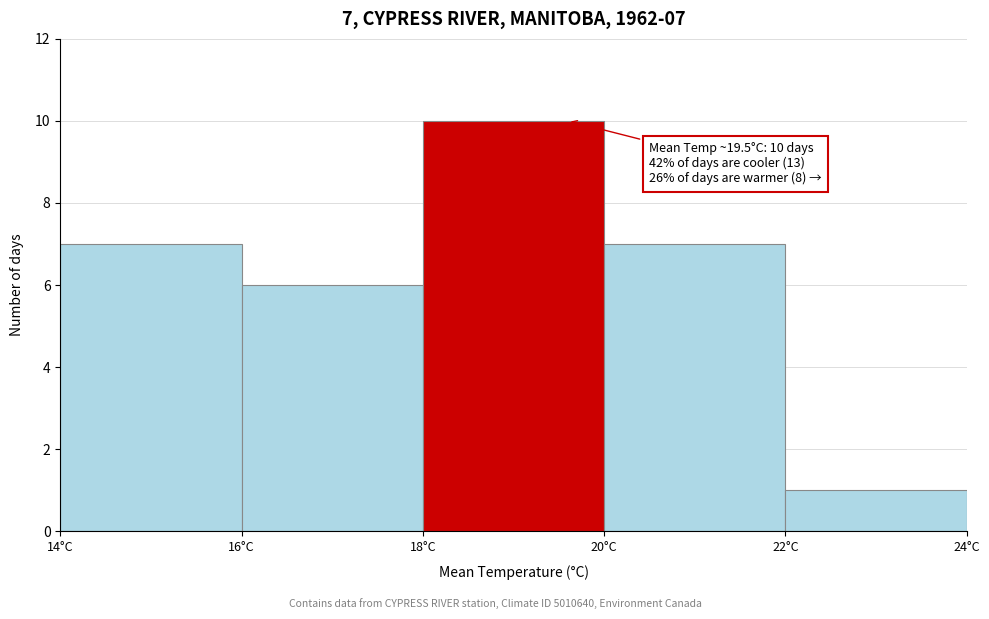

Over which range of the x-axis is the bar tallest?

18 to 20